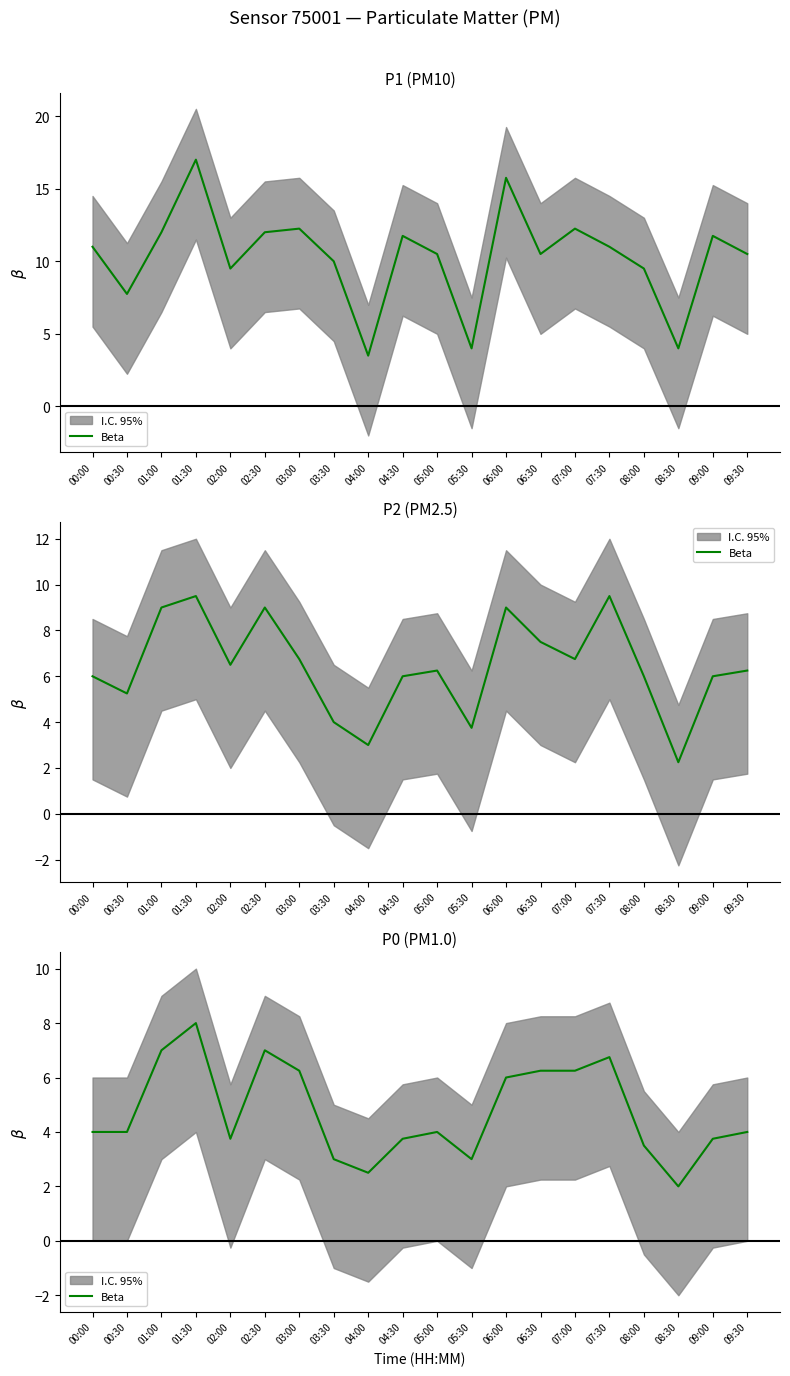

Which has a higher value, 08:00 or 01:30?

01:30